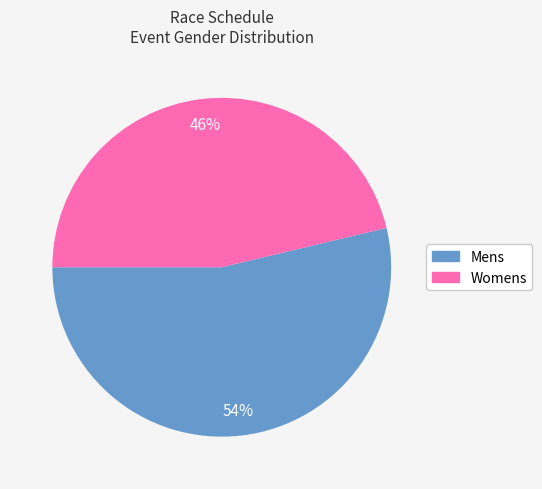

Does any single category account for the majority?

Yes